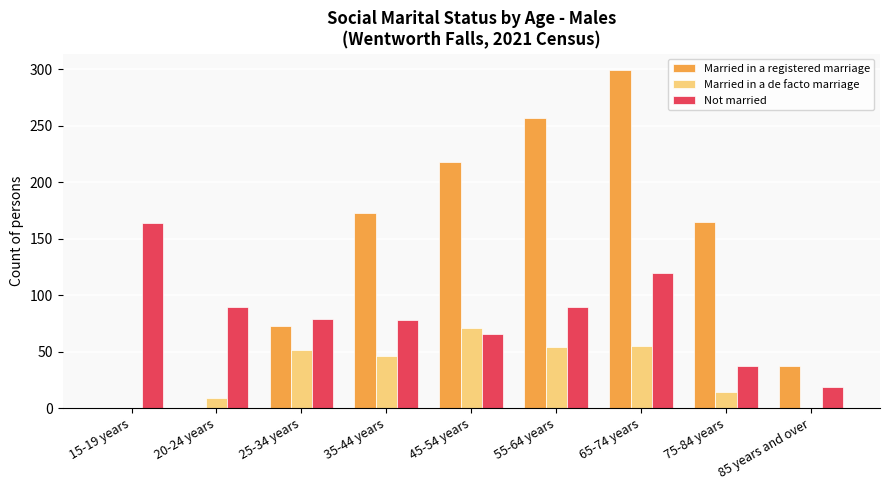

Does the chart contain stacked bars?

No